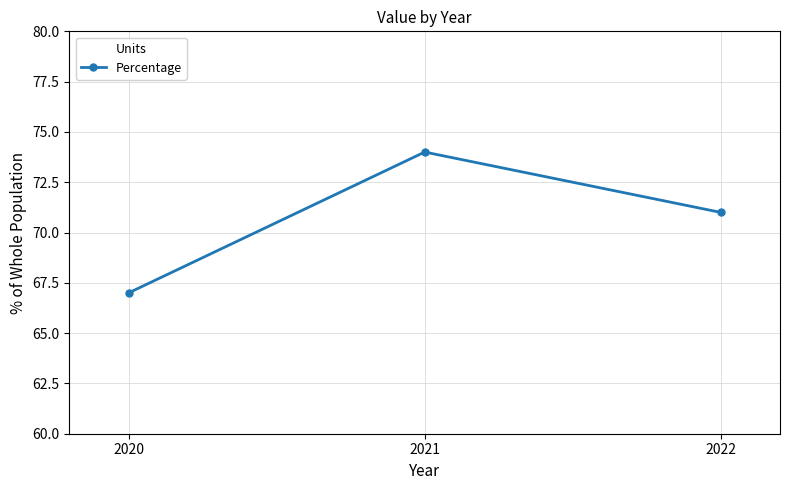

How many data points does each series have?

3